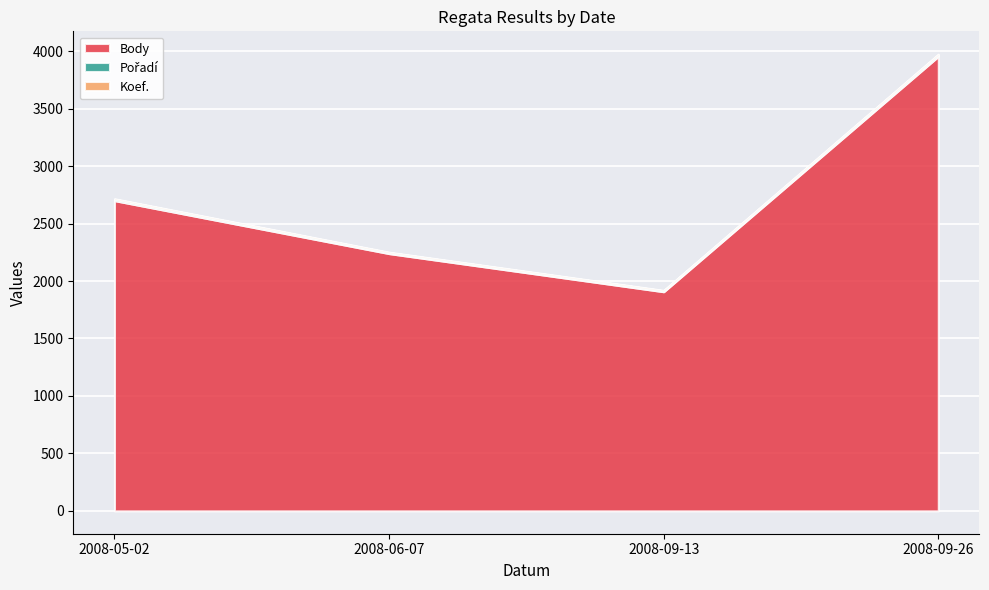

What is the minimum value shown in the chart?

4